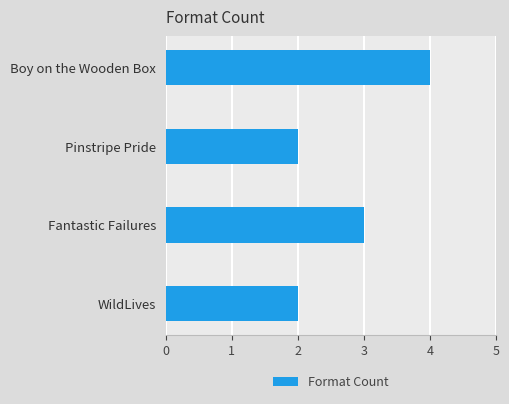

What is the average value?

3